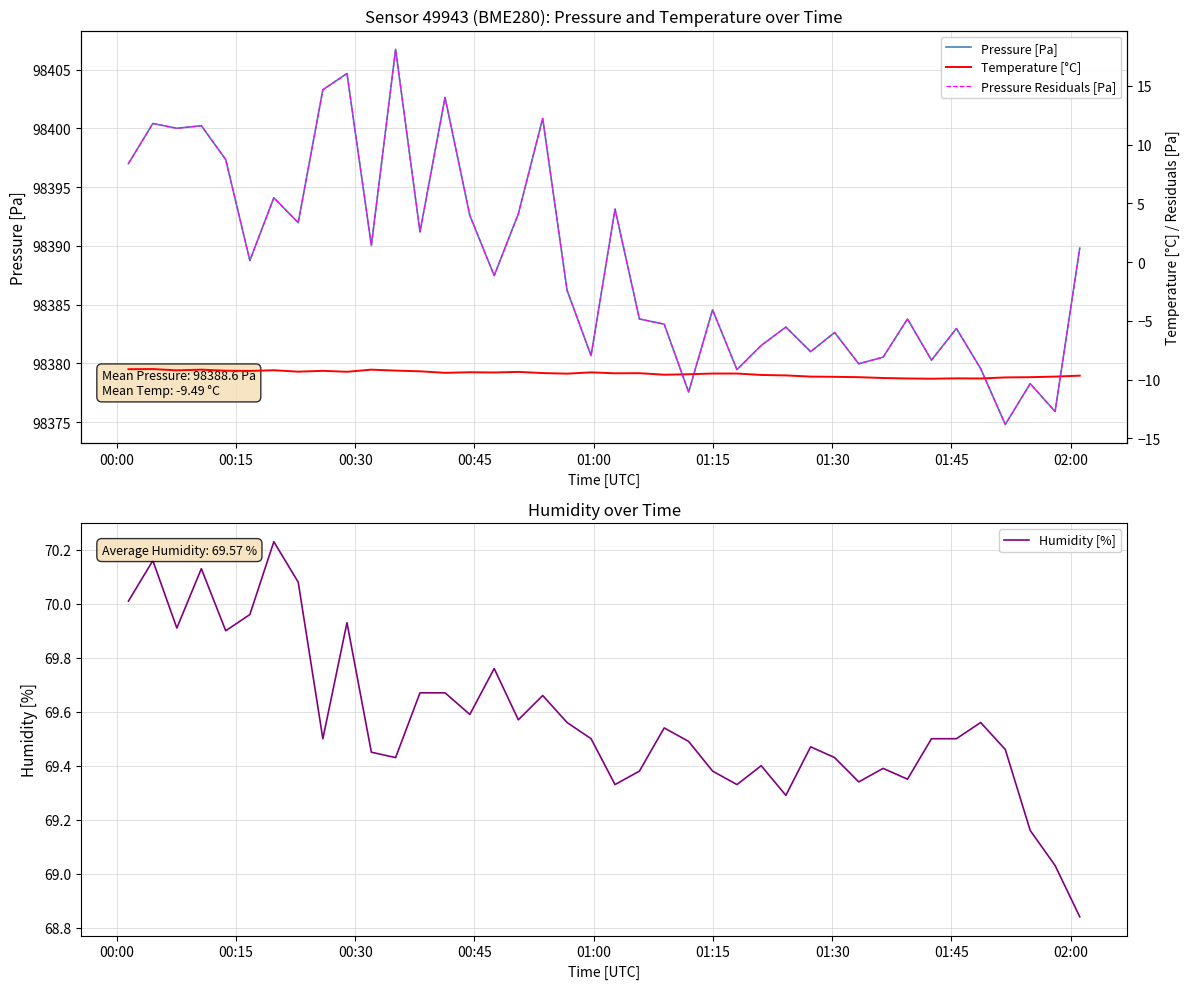

How many values in the Humidity [%] series are below 69?

1